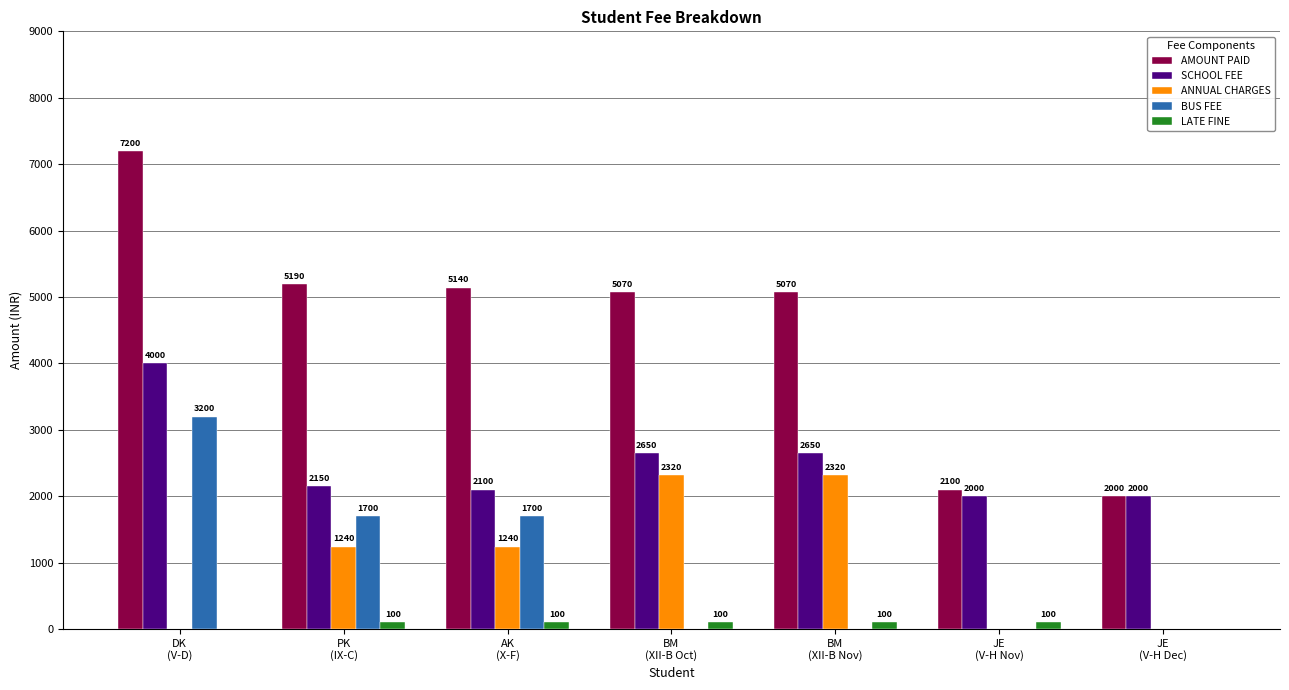

What is the sum of all AMOUNT PAID values?

31770